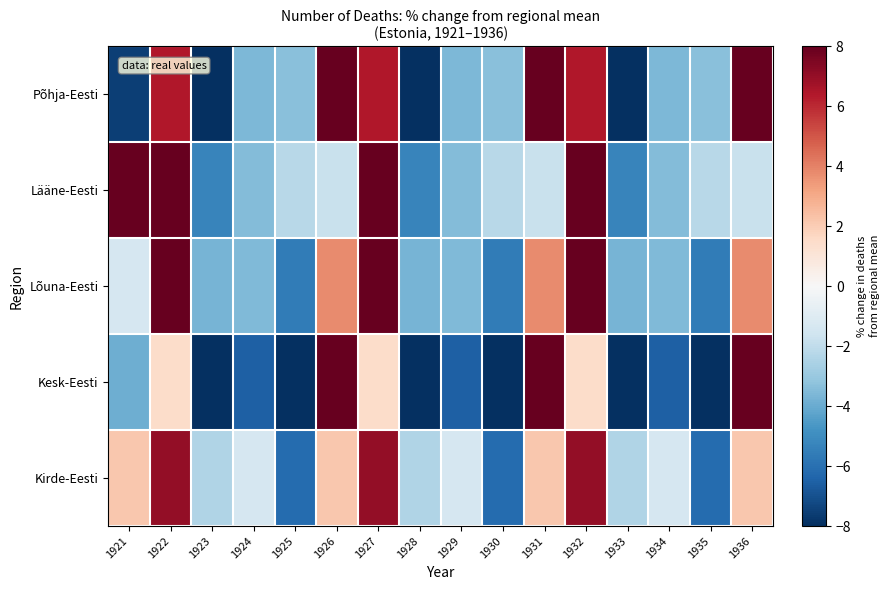

What is the maximum value shown in the chart?

25.2